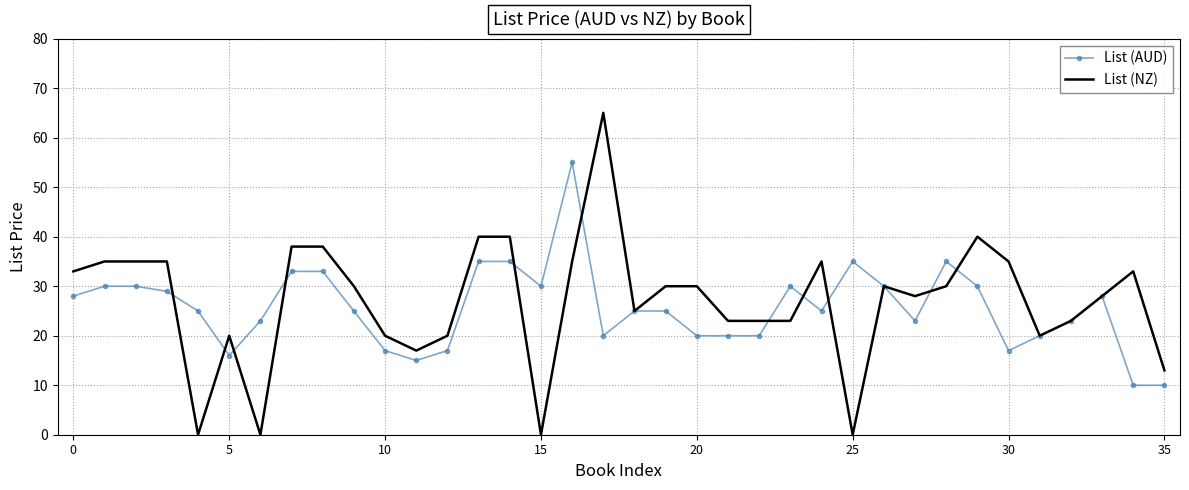

What is the maximum value for List (AUD)?

55.0